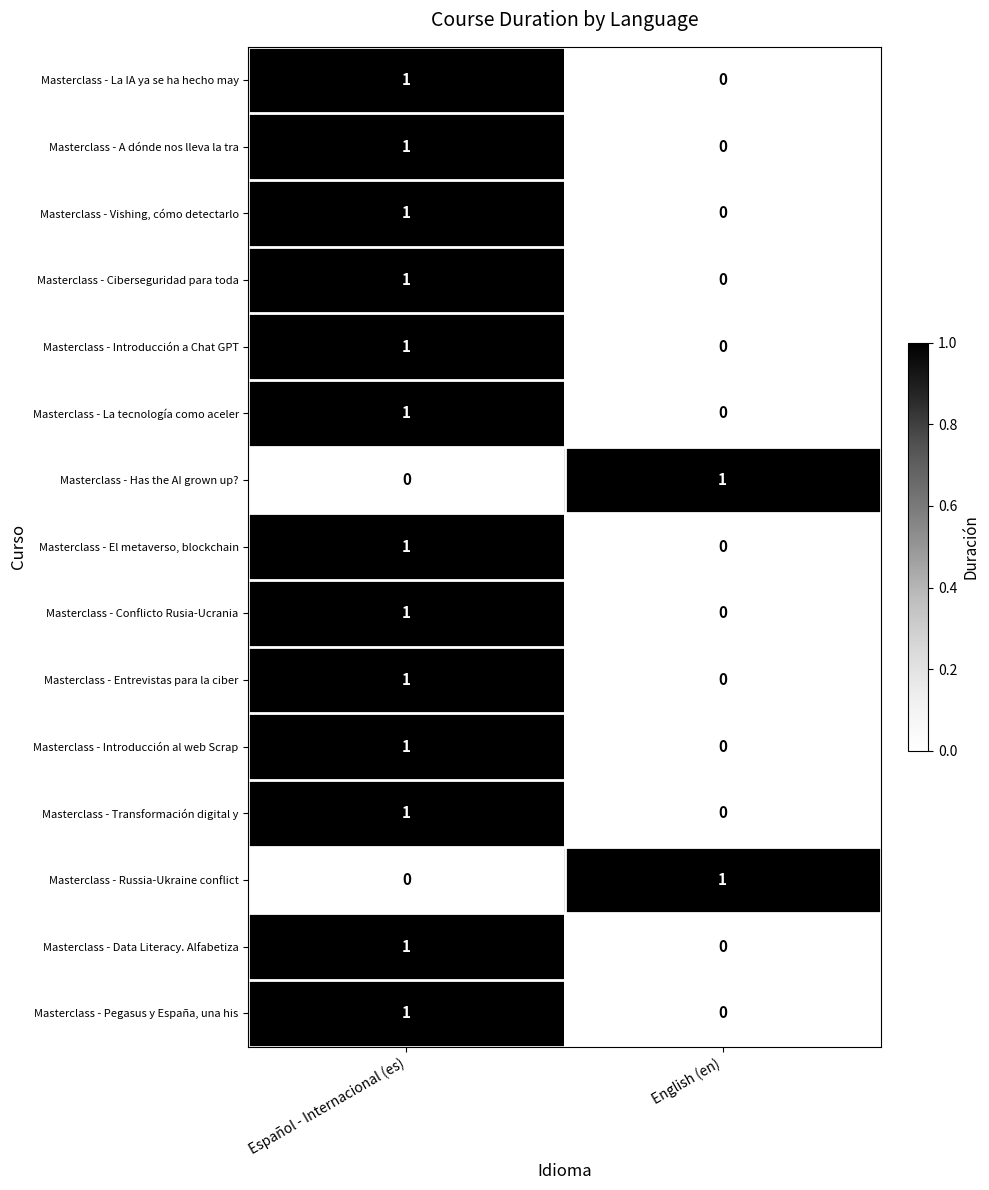

Which category has the lowest value in the Masterclass - Introducción al web Scrap series?

English (en)